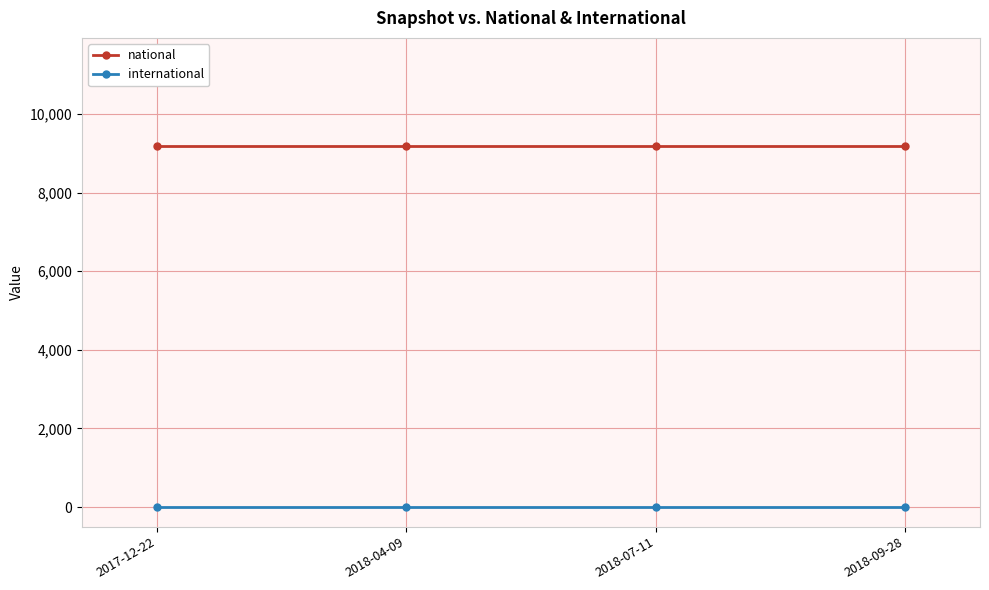

True or false: national and international cross at least once.

False